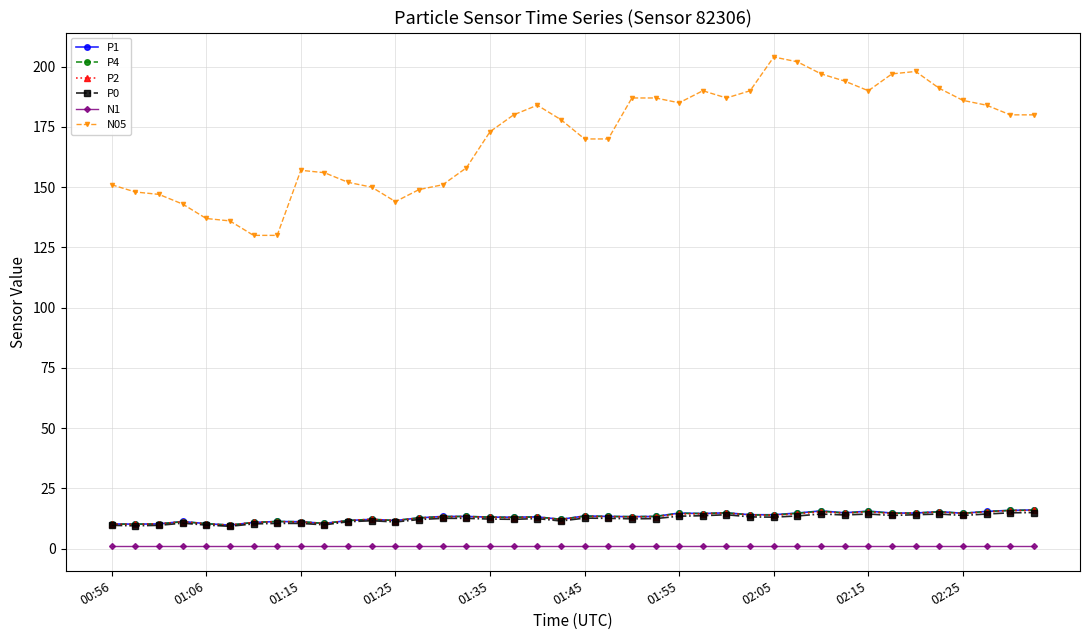

Which series has the widest spread of values?

N05